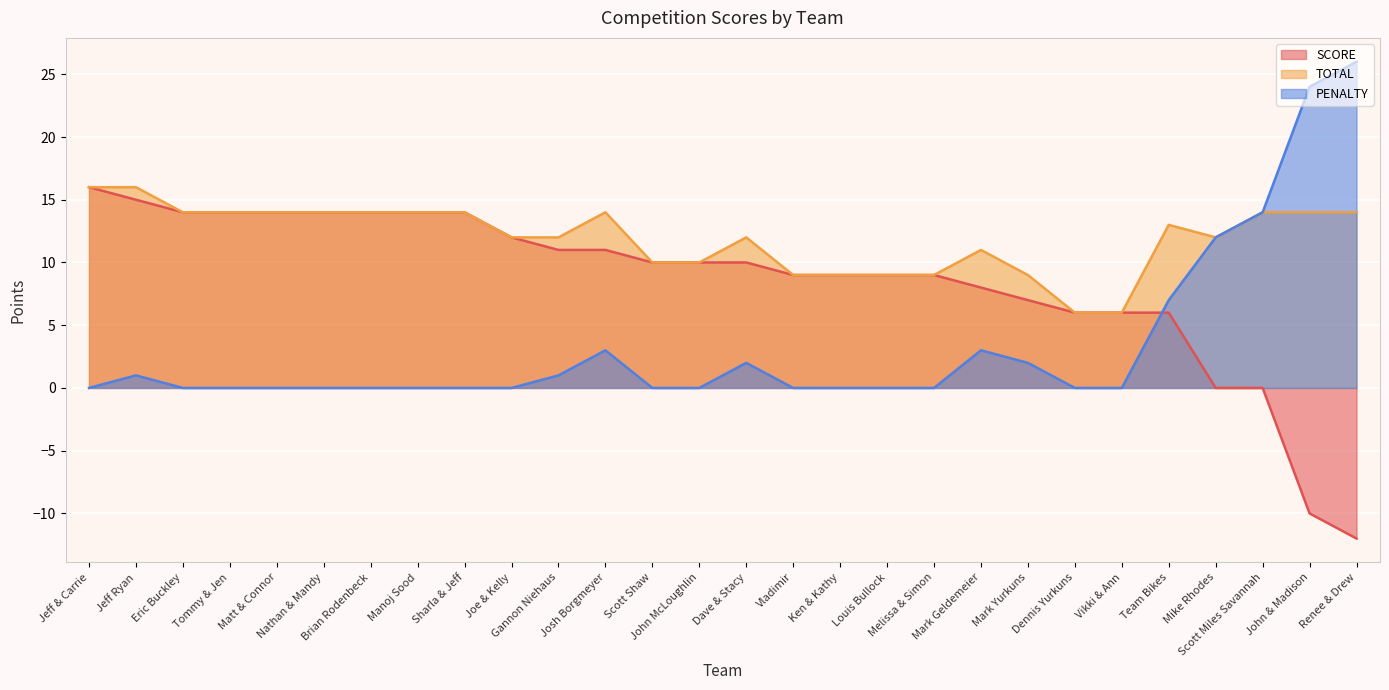

Rank the series by their maximum value, from highest to lowest.

PENALTY, SCORE, TOTAL